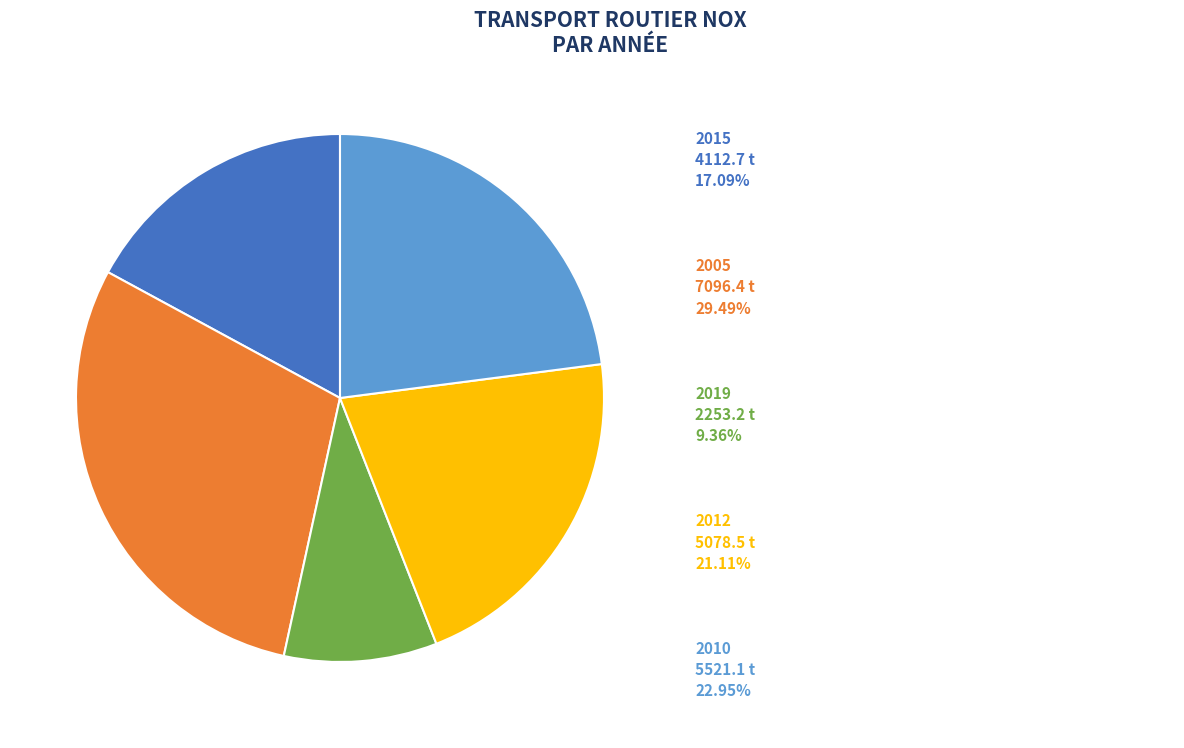

Is there any slice that represents more than half of the pie?

No